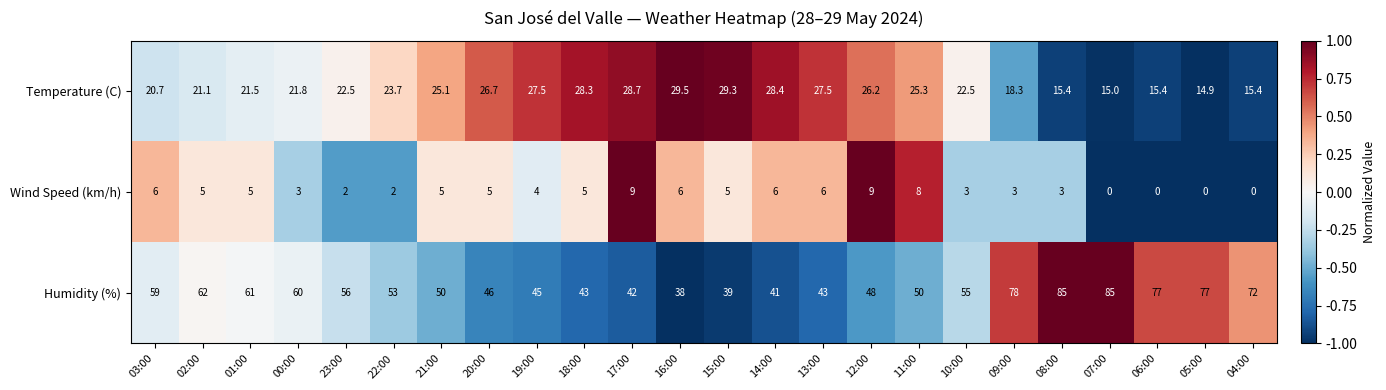

What value does the Temperature (C) series have at 13:00?

27.5